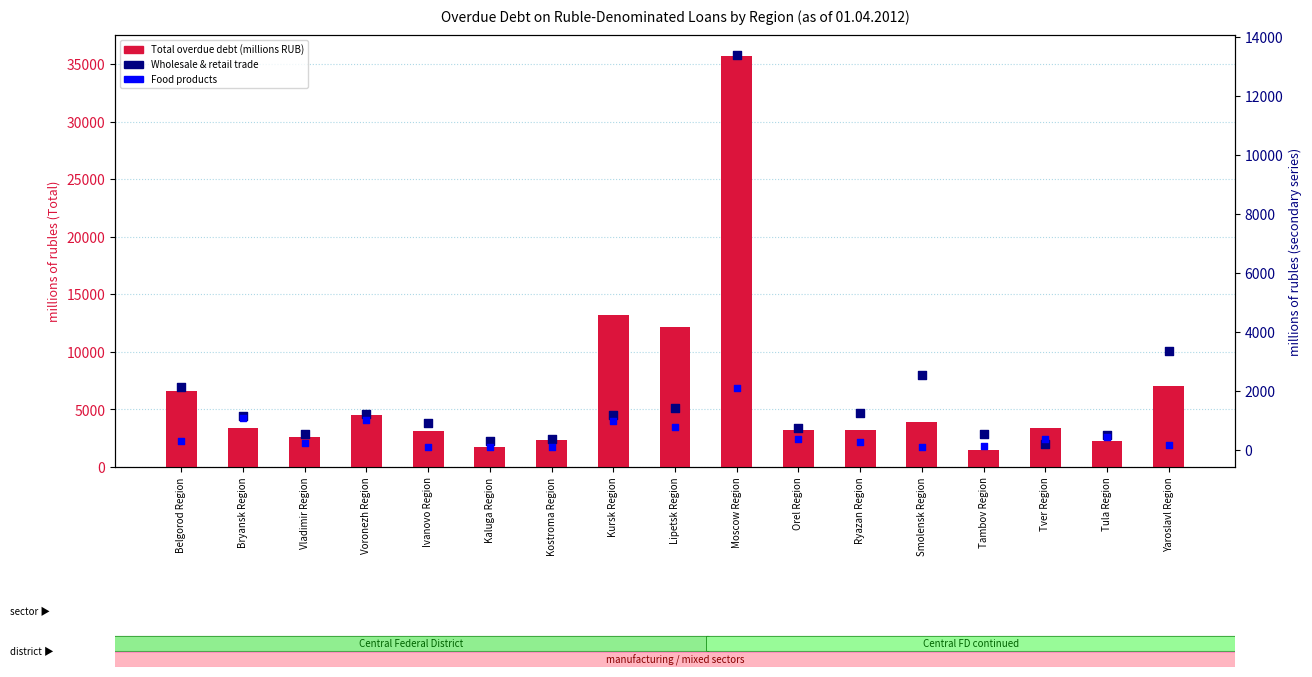

Which series has the largest total across all categories?

Total